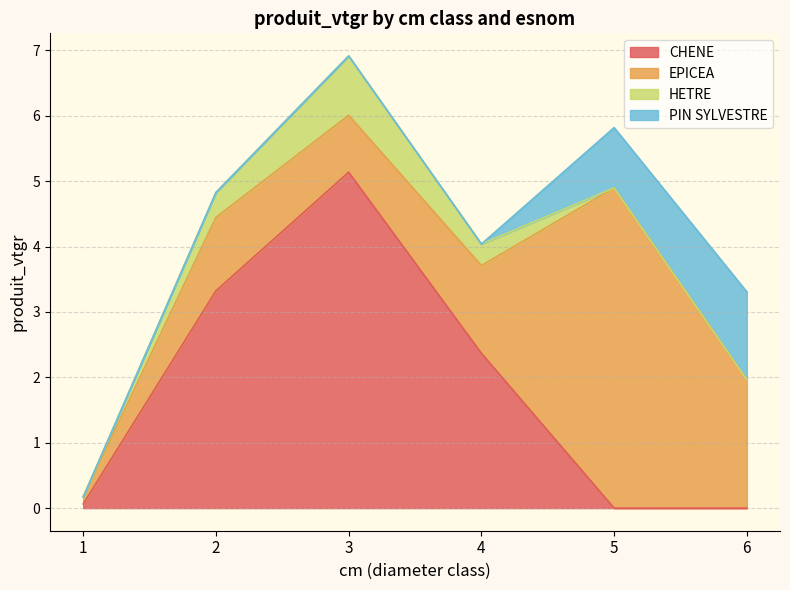

The value of PIN SYLVESTRE at 2 is 0.0. True or false?

True